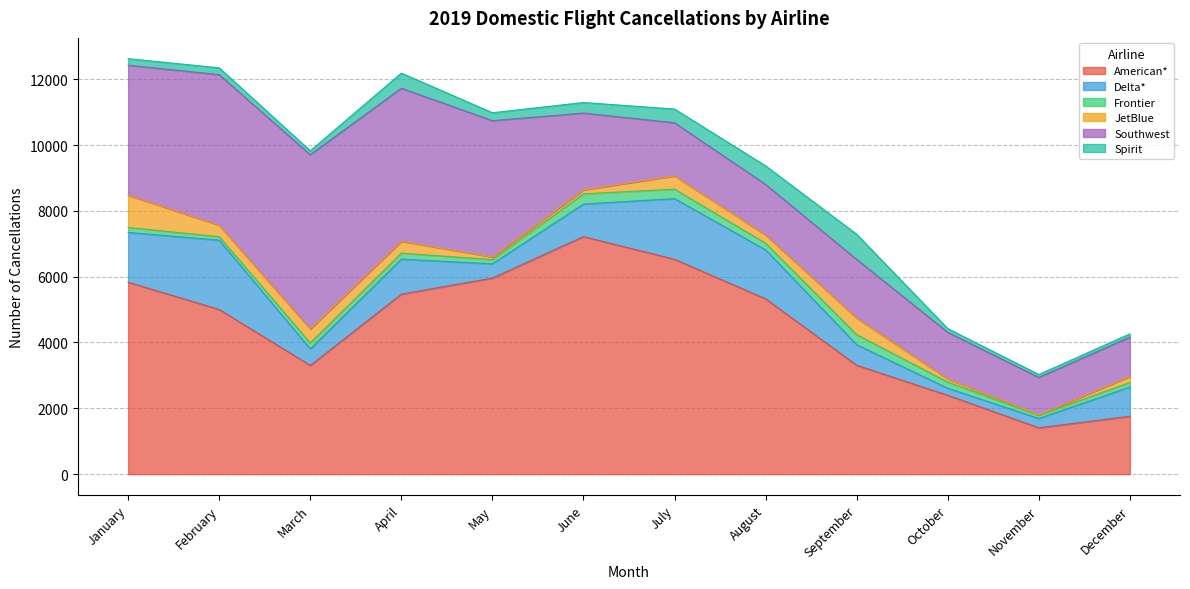

What are all the series names shown in the legend?

American*, Delta*, Frontier, JetBlue, Southwest, Spirit